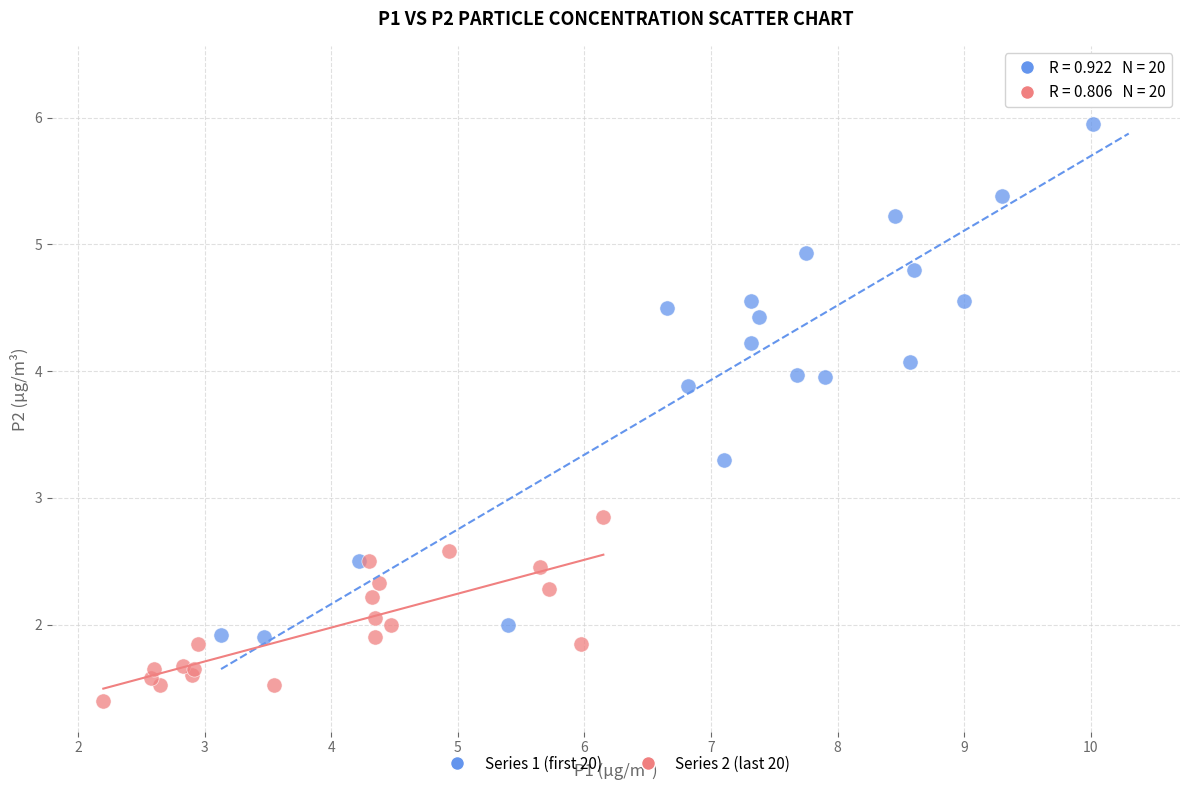

Which series reaches the maximum Y coordinate?

Series 1 (first 20)